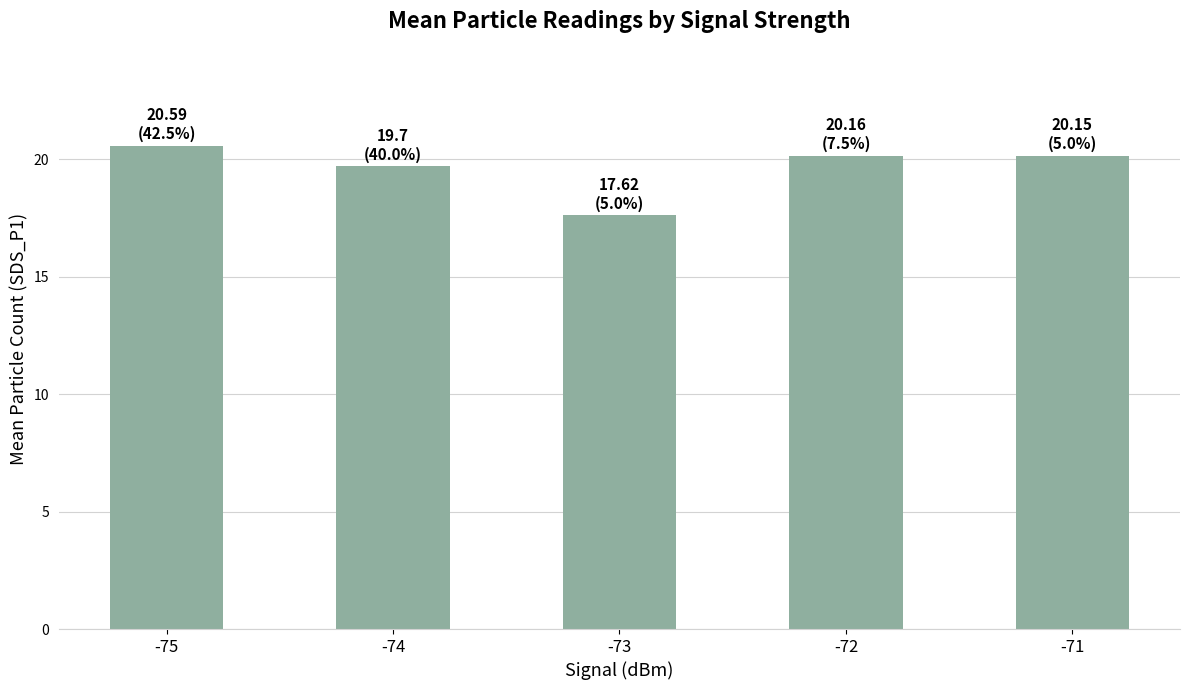

What is the difference between the values at -74 and -72?

0.5